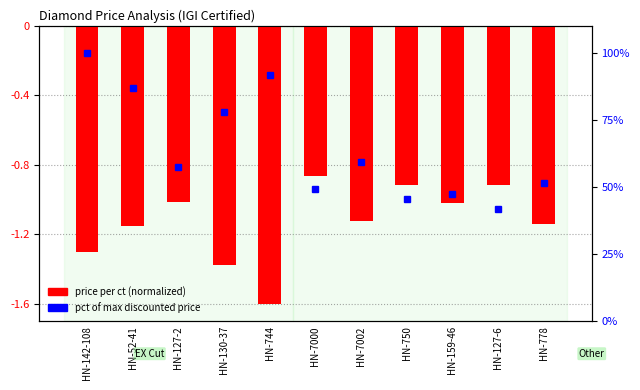

How many categories are shown in the chart?

11